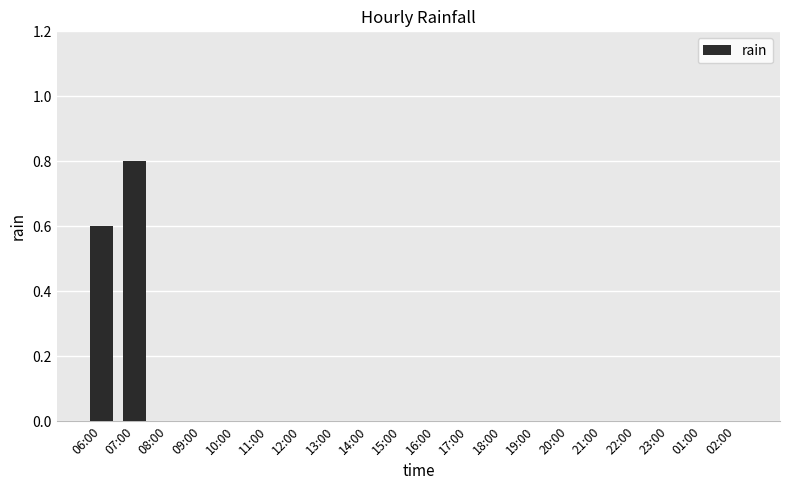

The chart shows a value of -0.5 at 23:00. True or false?

False